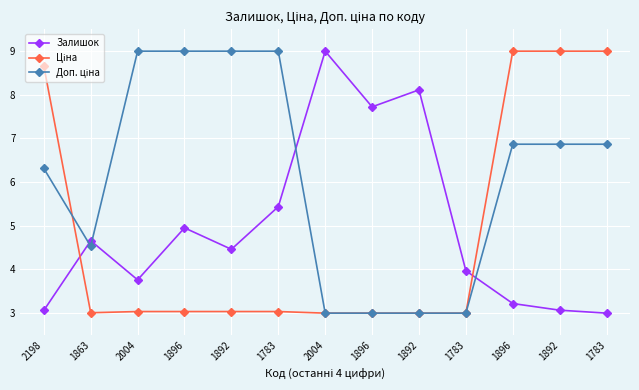

After their last crossing, which series has the higher values: Доп. ціна or Залишок?

Доп. ціна